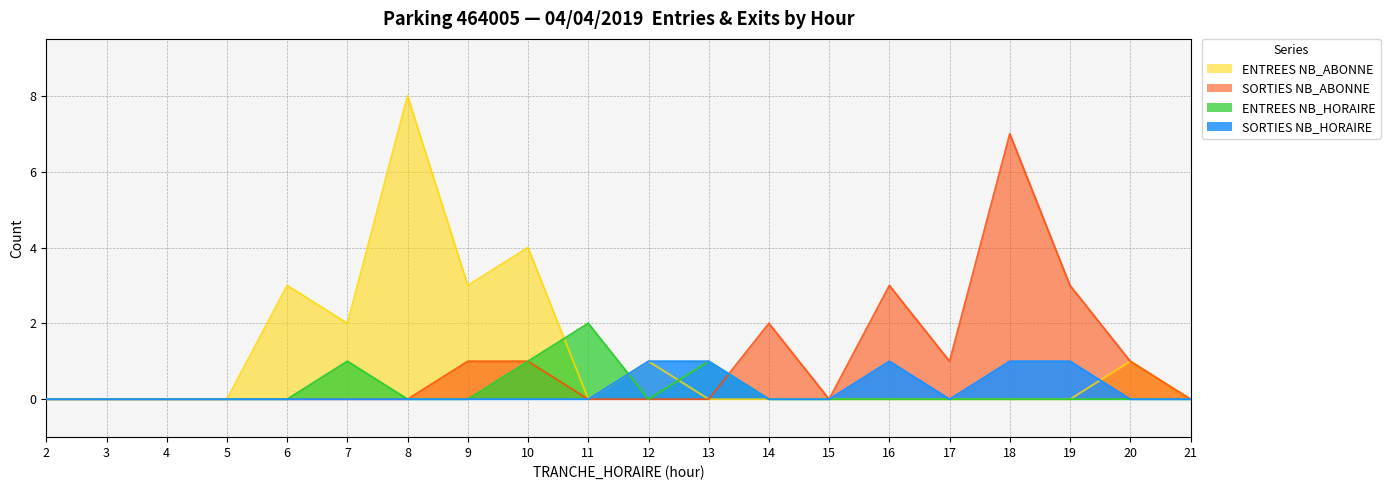

At 18, list the series in order from smallest to largest.

ENTREES NB_HORAIRE, ENTREES NB_ABONNE, SORTIES NB_HORAIRE, SORTIES NB_ABONNE